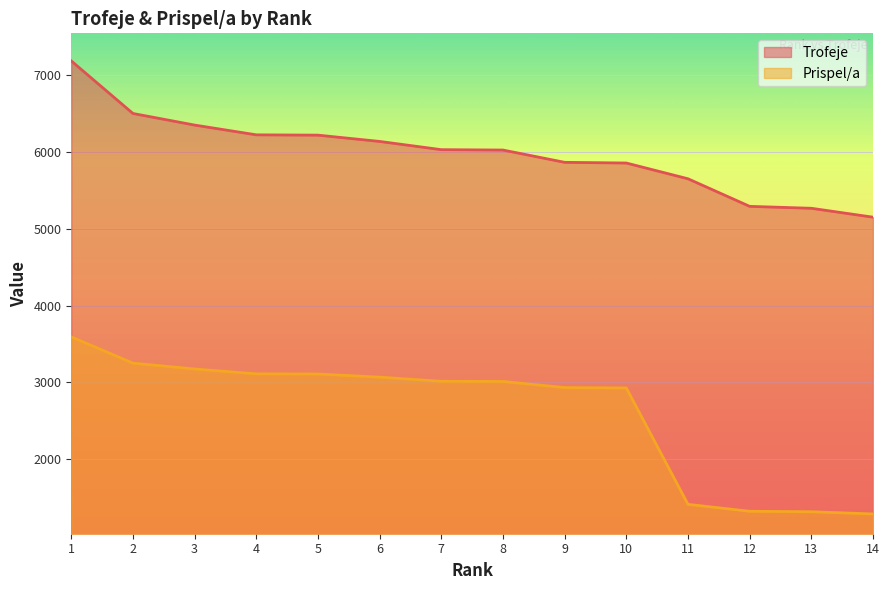

Which series has the widest spread of values?

Prispel/a